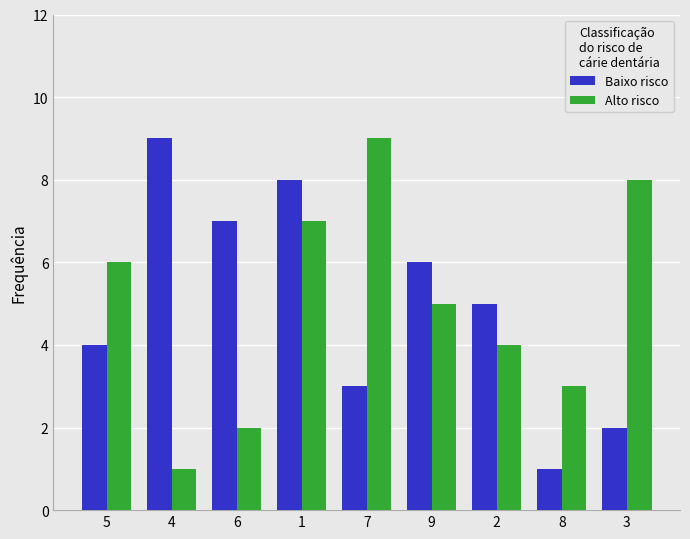

Is the value of Alto risco at 5 greater than the value of Baixo risco at 8?

Yes